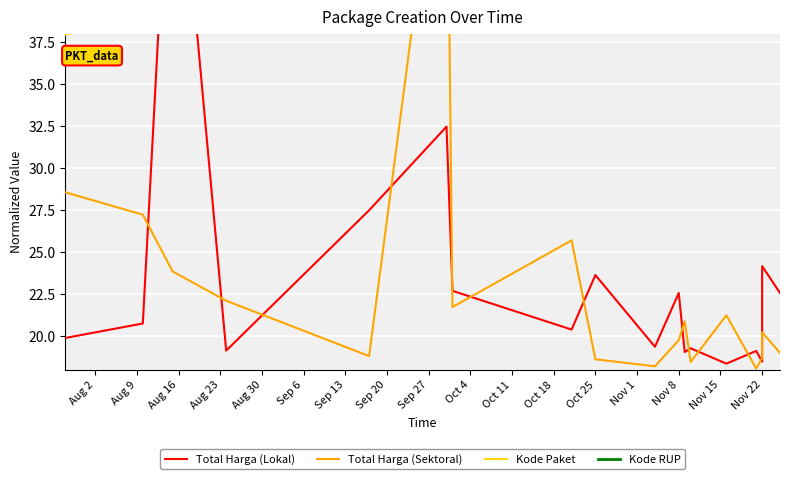

Reading right to left, list all the values displayed in this chart.

Total Harga (Lokal): 22.6	24.2	18.5	19.1	18.4	19.3	19.1	22.6	19.4	23.6	20.4	22.7	32.5	27.5	19.1	54.0	20.8	19.9
Total Harga (Sektoral): 19.0	20.2	18.7	18.1	21.2	18.5	20.9	19.8	18.2	18.6	25.7	21.7	54.0	18.8	22.1	23.9	27.2	28.6
Kode Paket: 54.0	53.4	53.4	53.1	52.2	51.3	51.0	50.8	50.0	48.1	47.6	44.5	44.4	42.9	40.4	39.7	39.2	38.0
Kode RUP: 53.8	53.4	54.0	53.7	53.7	53.5	53.6	48.7	53.5	53.4	53.3	53.0	53.0	52.3	49.7	52.7	52.7	49.0